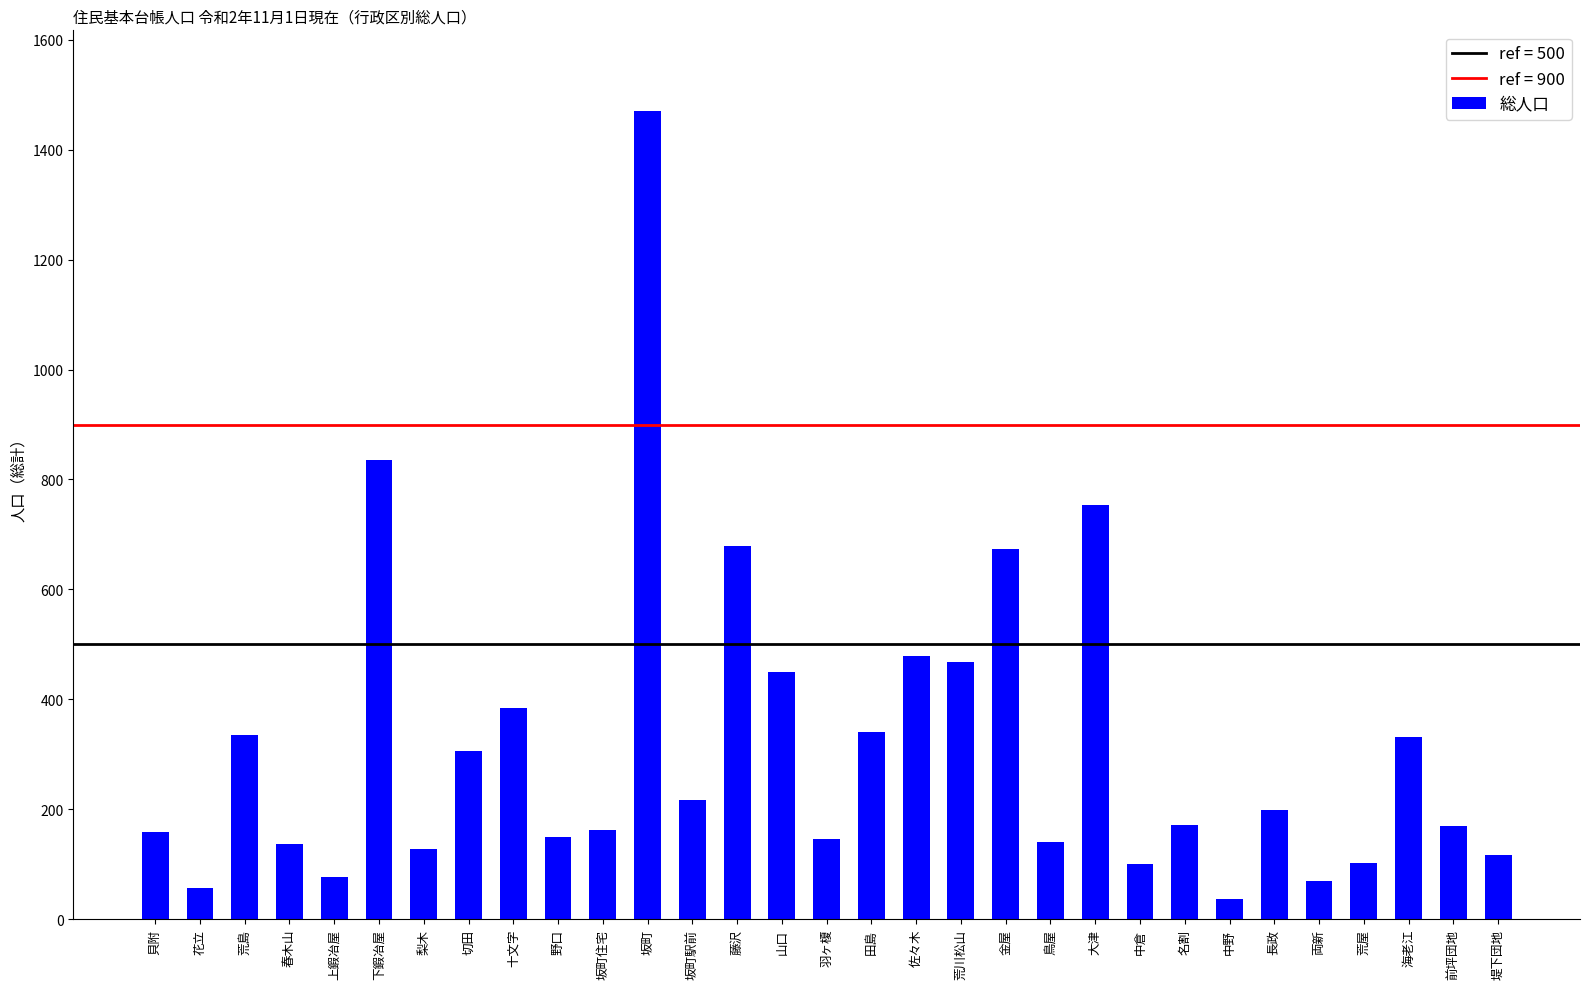

Are the bars horizontal?

No